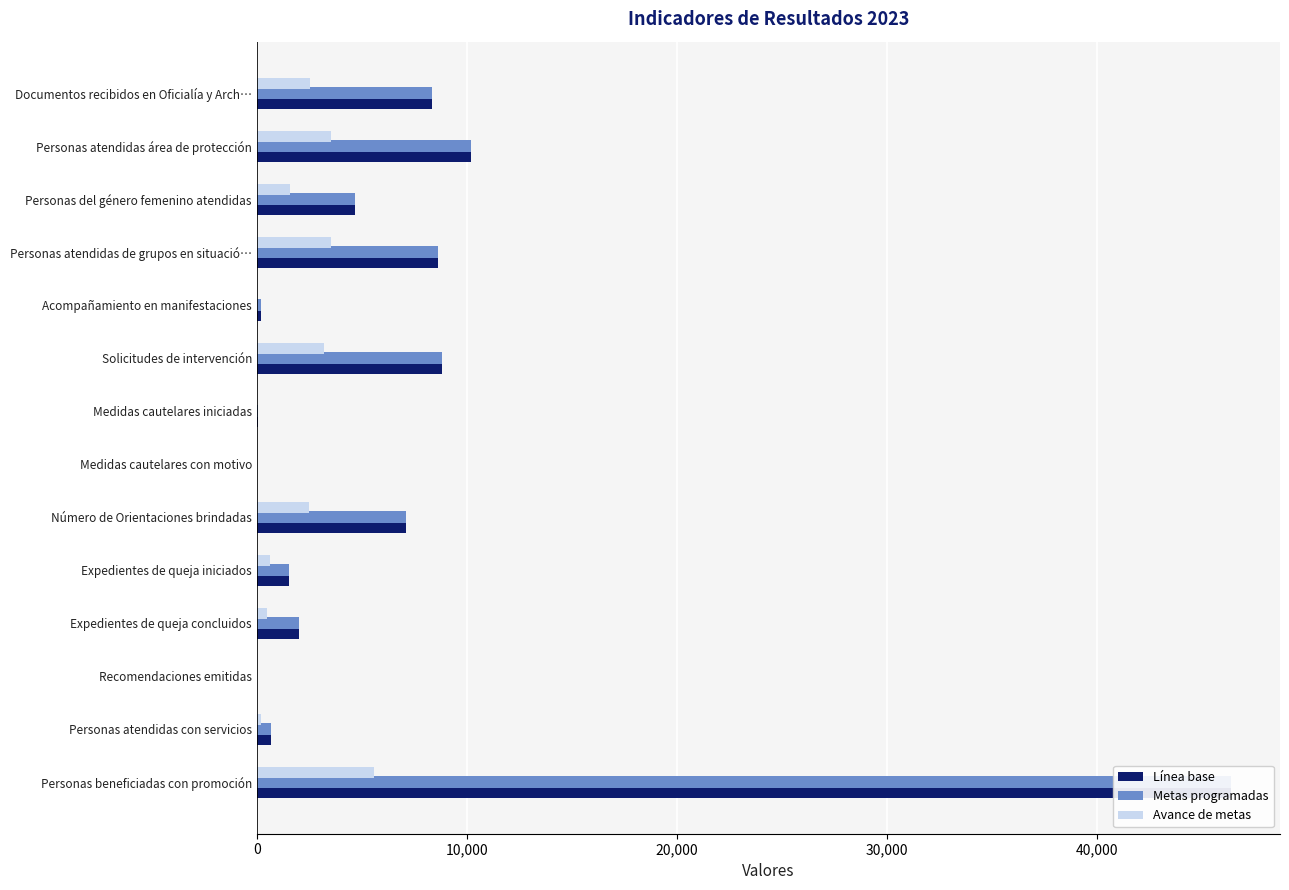

The Avance de metas series shows 5193 at Personas atendidas de grupos en situació…. True or false?

False